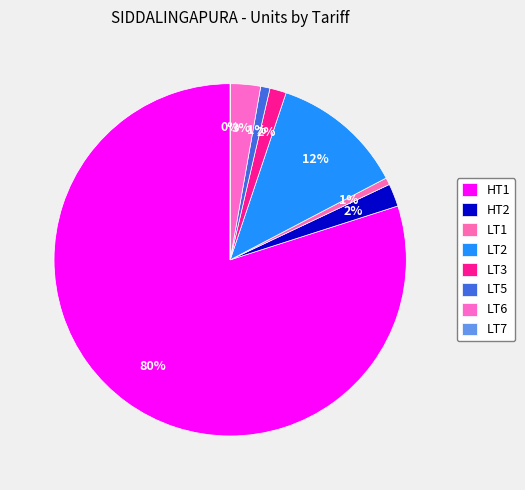

To the nearest percent, what is the difference between the LT2 and LT7 slice percentages?

12%